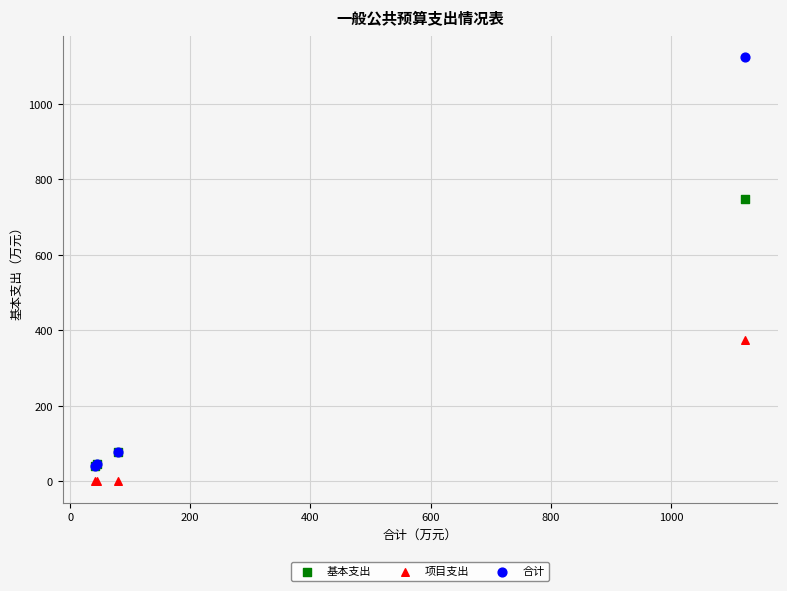

What are all the series names shown in the legend?

基本支出, 项目支出, 合计